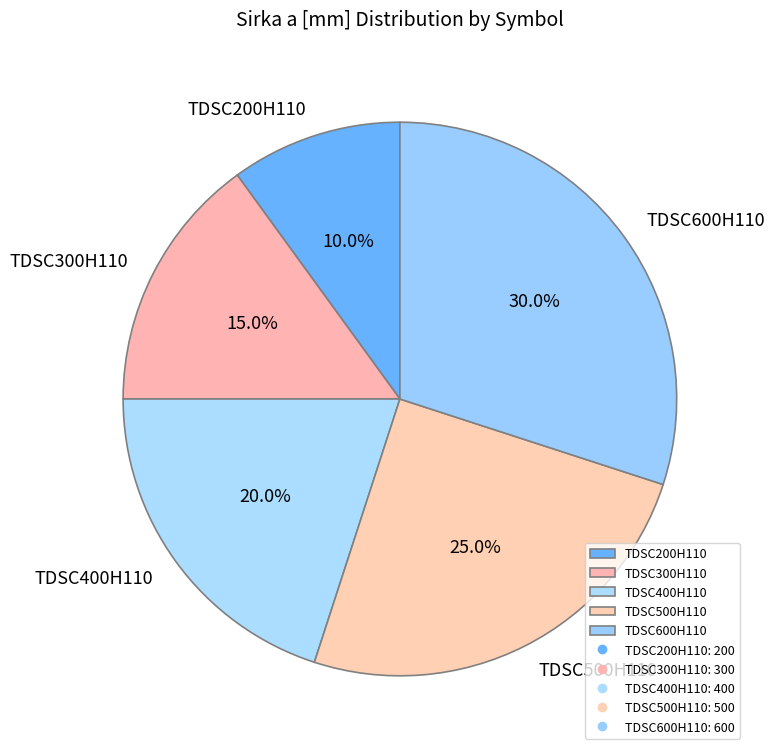

Count the number of slices in the pie.

5